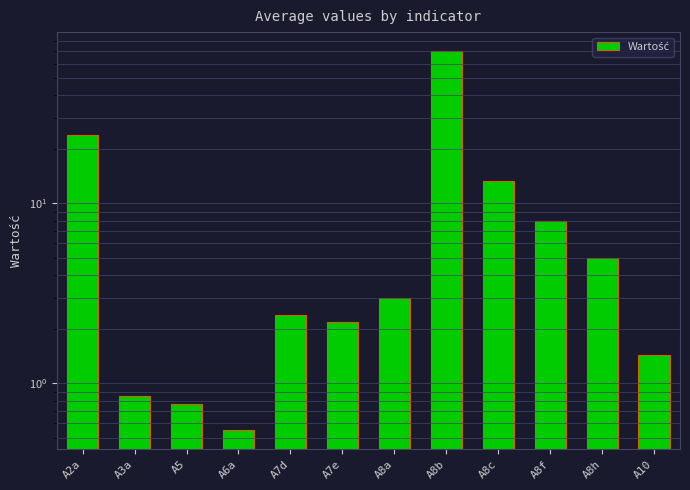

Reading left to right, extract all data points from this chart.

A2a=24.0	A3a=0.8	A5=0.8	A6a=0.6	A7d=2.4	A7e=2.2	A8a=3.0	A8b=70.4	A8c=13.3	A8f=8.0	A8h=5.0	A10=1.4